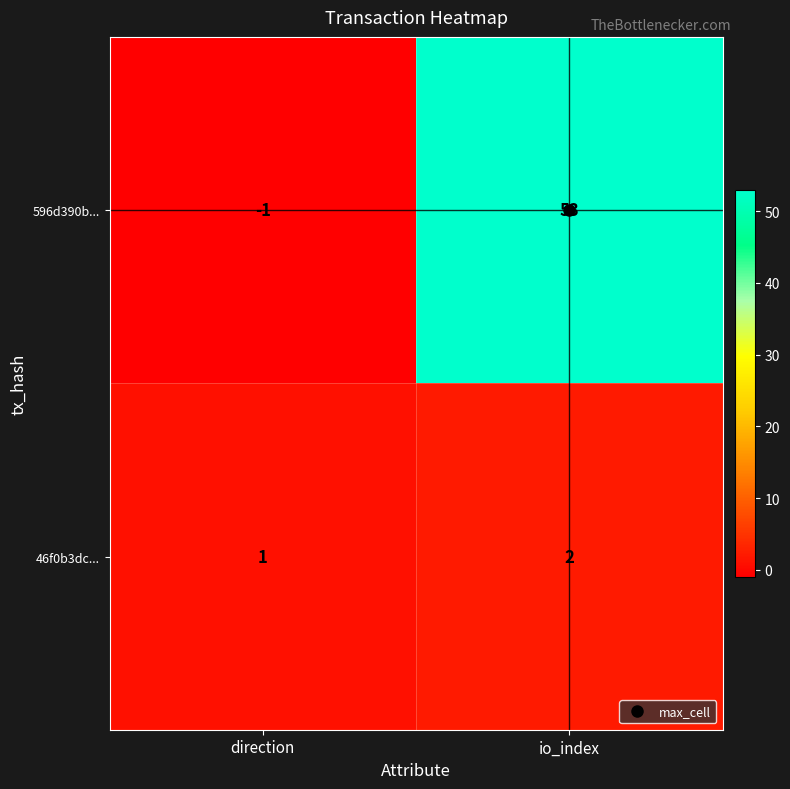

Which series has the largest total across all categories?

596d390b...